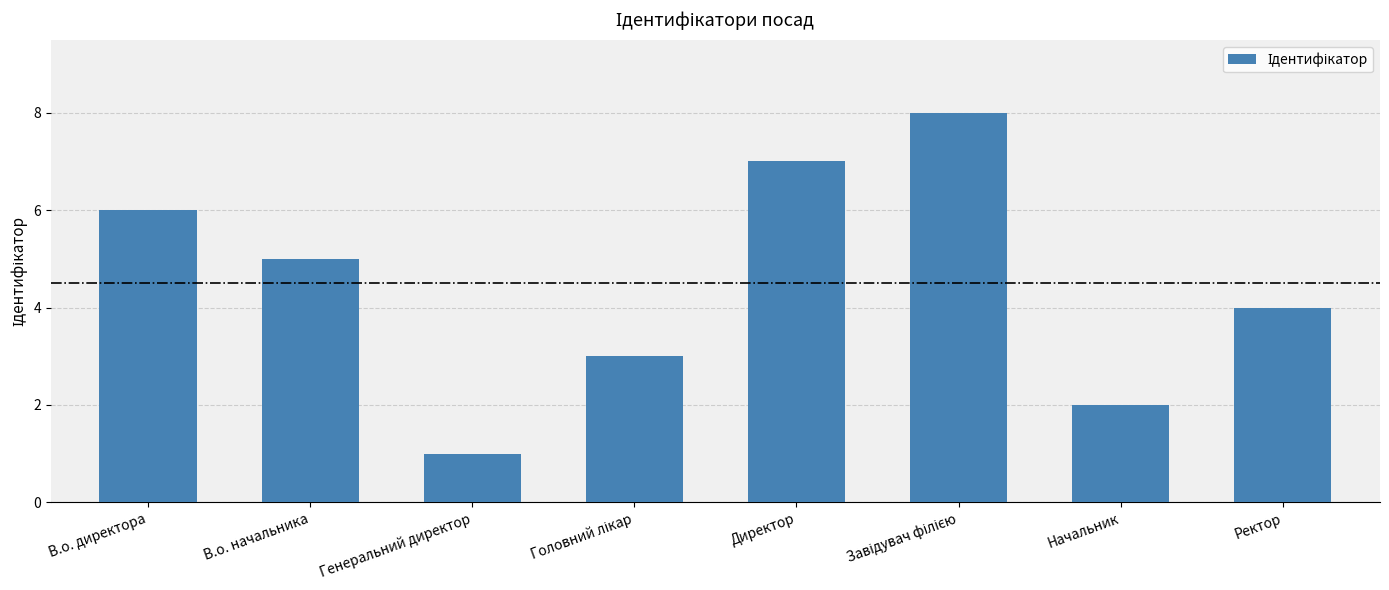

Reading left to right, extract all data points from this chart.

6	5	1	3	7	8	2	4